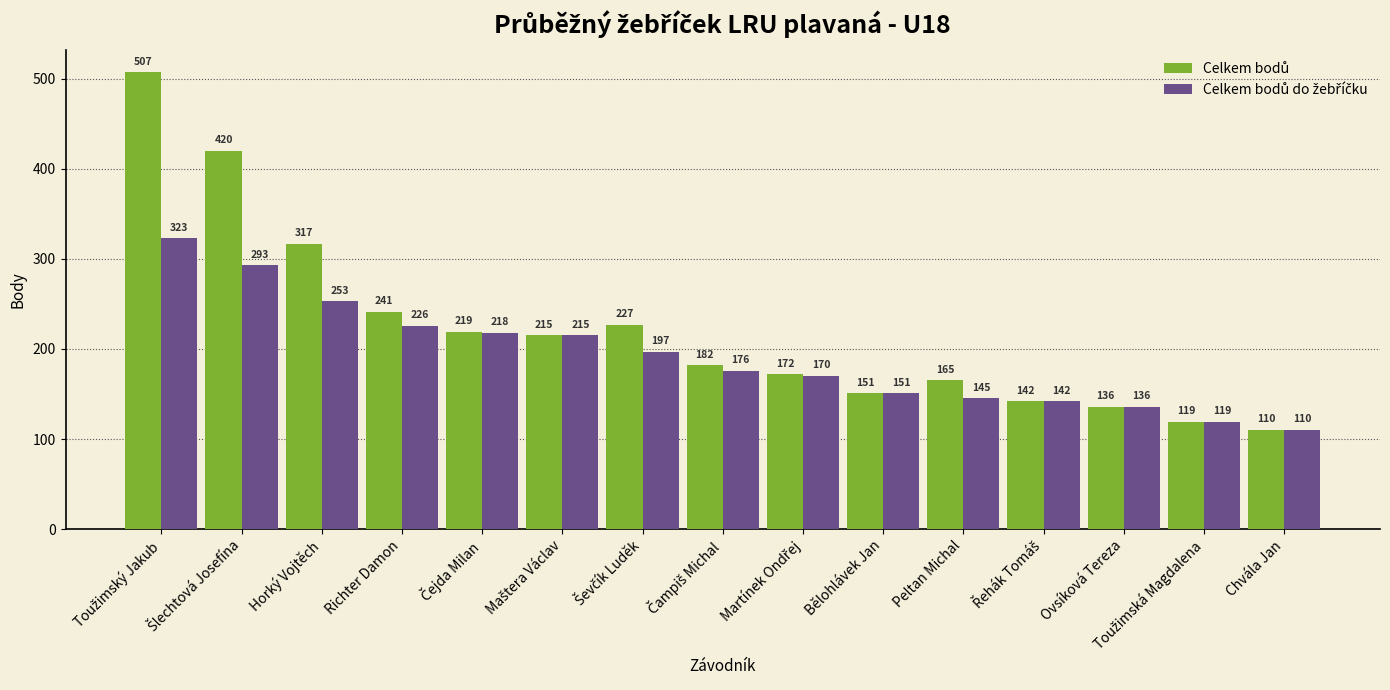

What is the greatest value displayed?

507